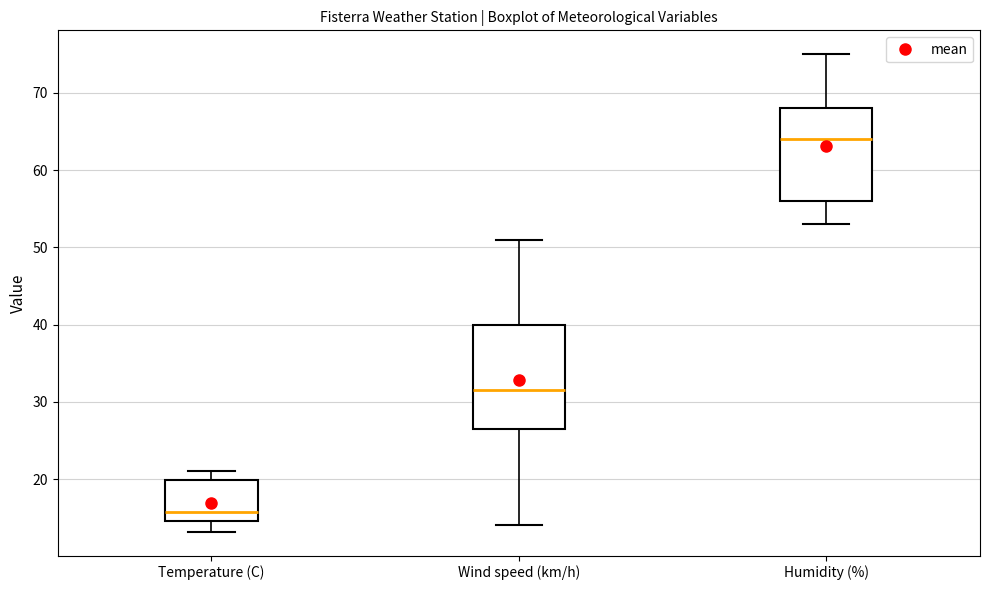

Which box's median line is the lowest?

Temperature (C)